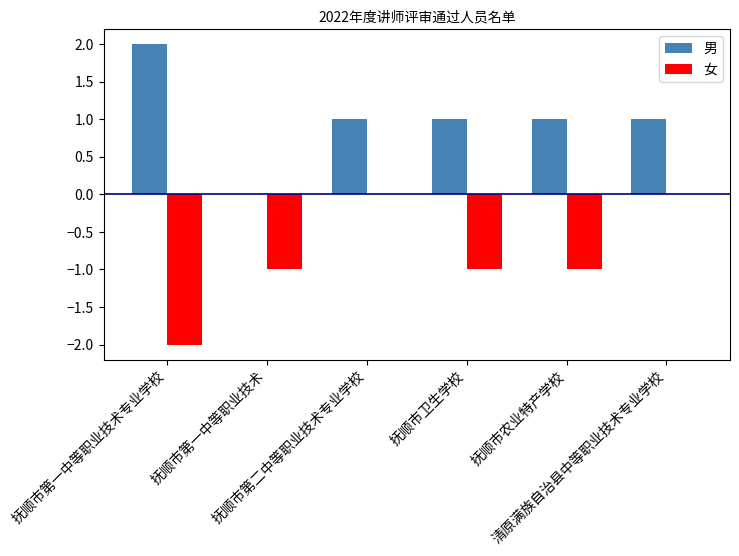

Count the number of data series in this chart.

2